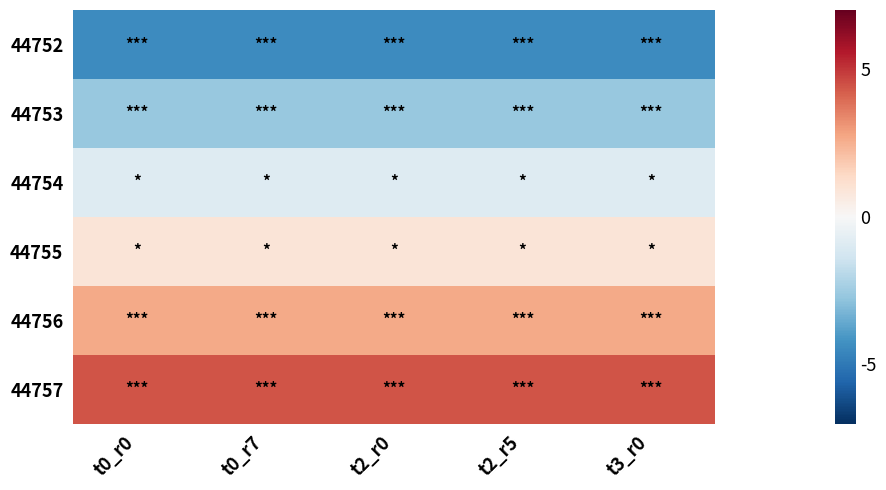

Which has a higher value, t2_r0 or t0_r7?

t2_r0